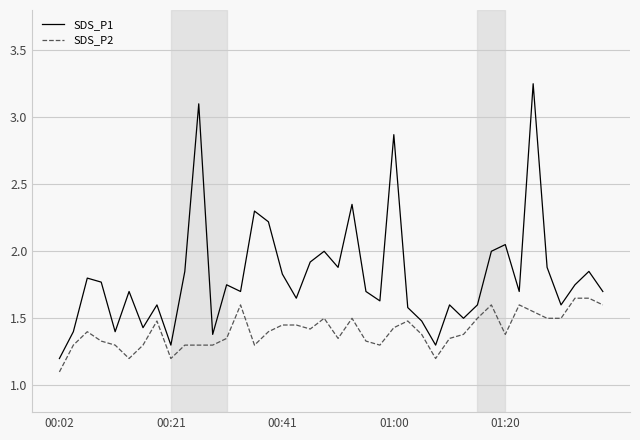

Rank the series by their average value, from lowest to highest.

SDS_P2, SDS_P1